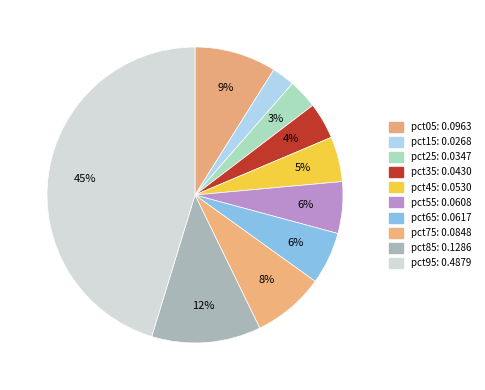

Which category has the smallest portion of the pie?

pct15